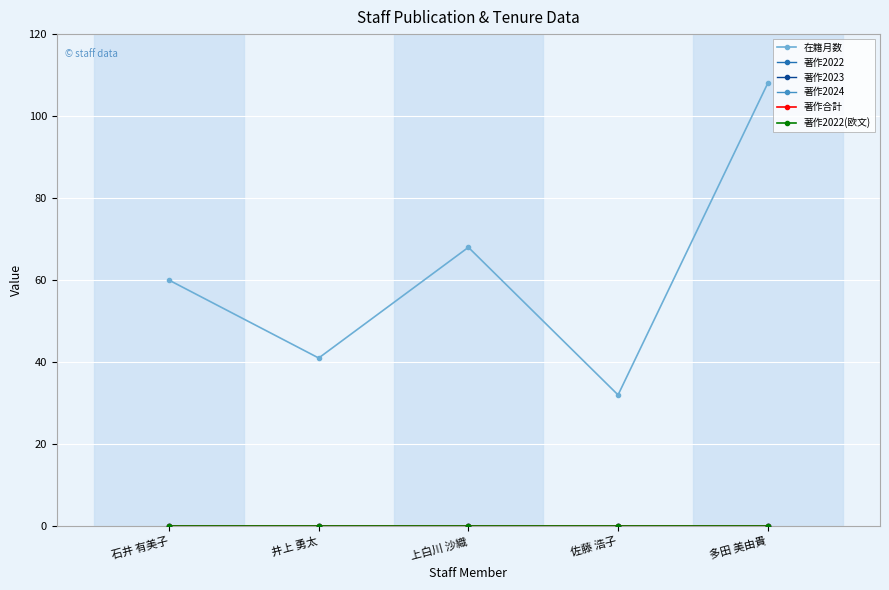

Which series has the largest total across all categories?

在籍月数